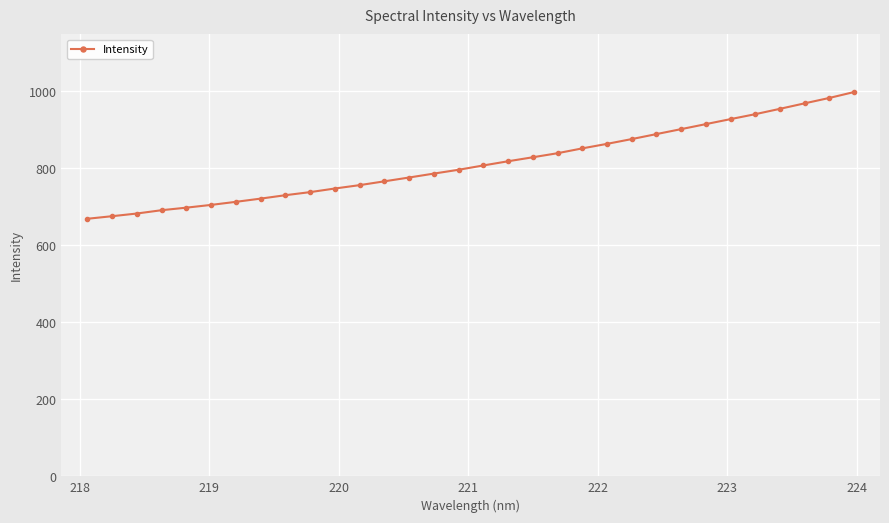

What is the sum of all values?

26000.0